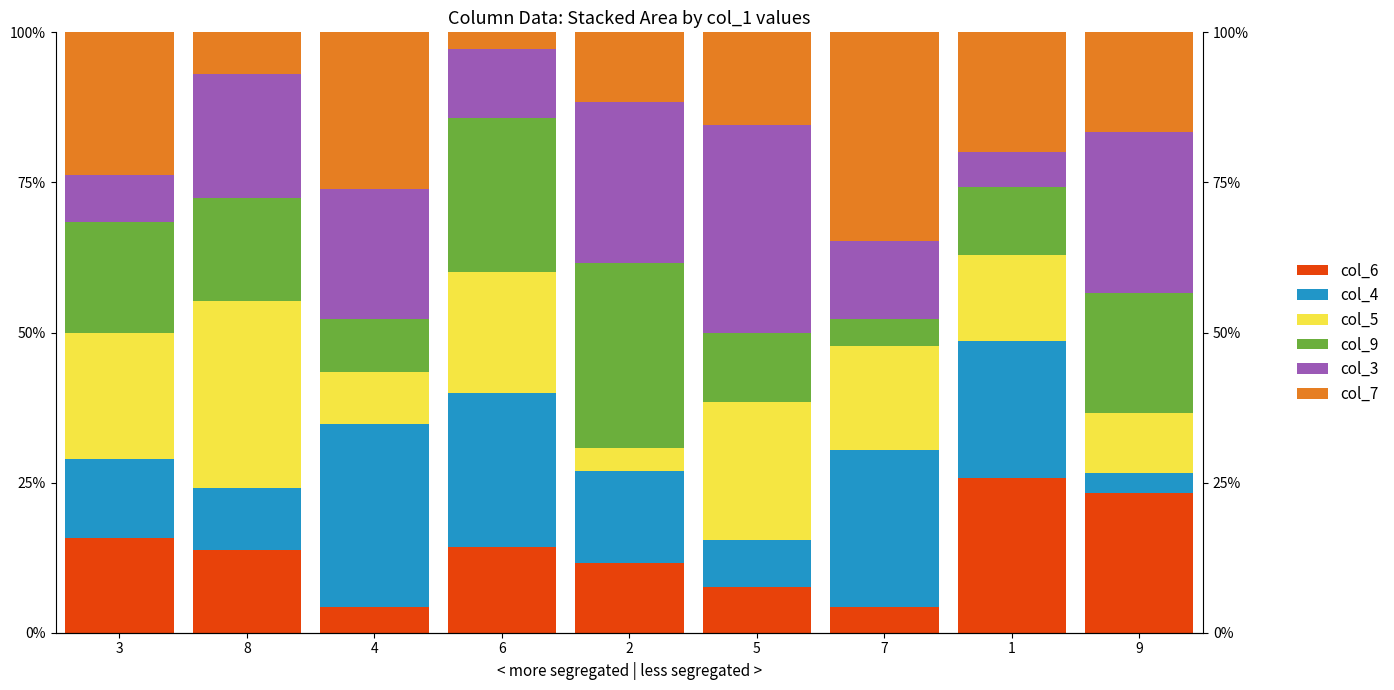

At which label is col_9 closest to 17?

8